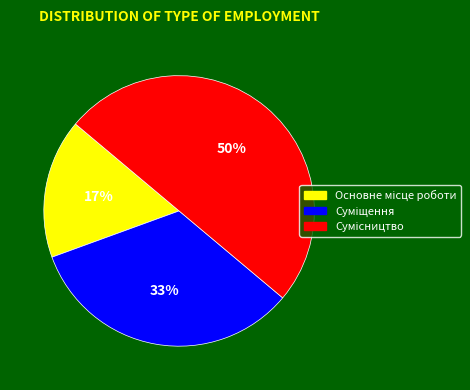

To the nearest percent, what is the difference between the largest and smallest slice percentages?

33%